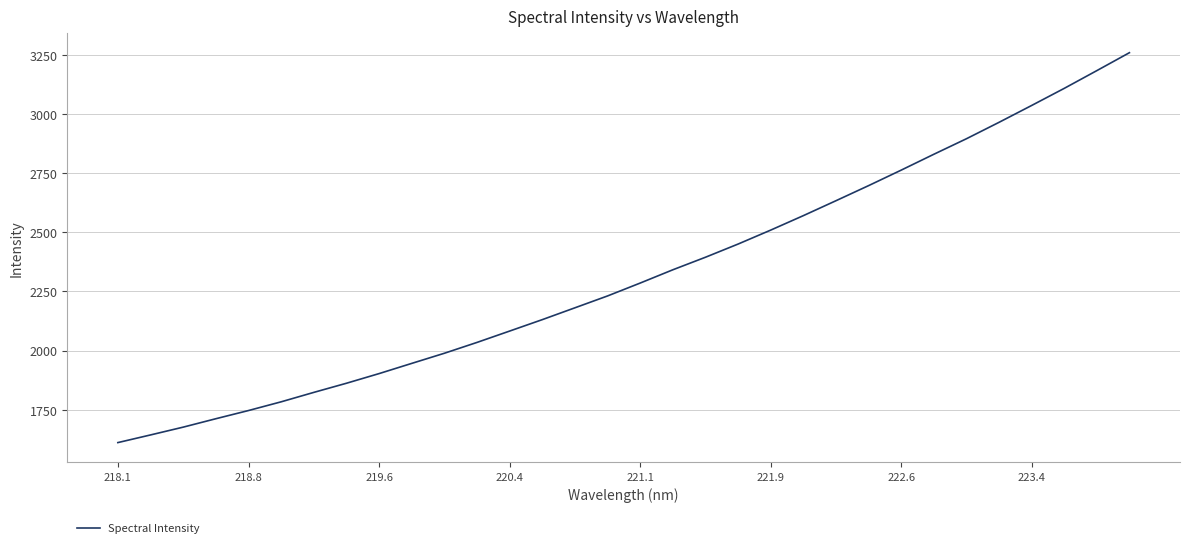

What is the maximum value shown in the chart?

3260.5